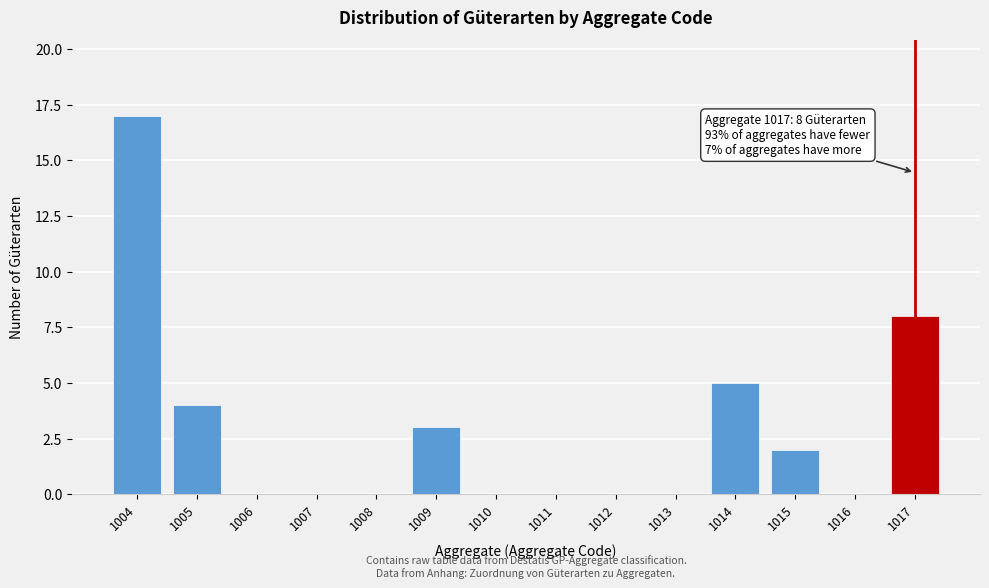

Reading left to right, list all the values displayed in this chart.

1004=17	1005=4	1006=0	1007=0	1008=0	1009=3	1010=0	1011=0	1012=0	1013=0	1014=5	1015=2	1016=0	1017=8